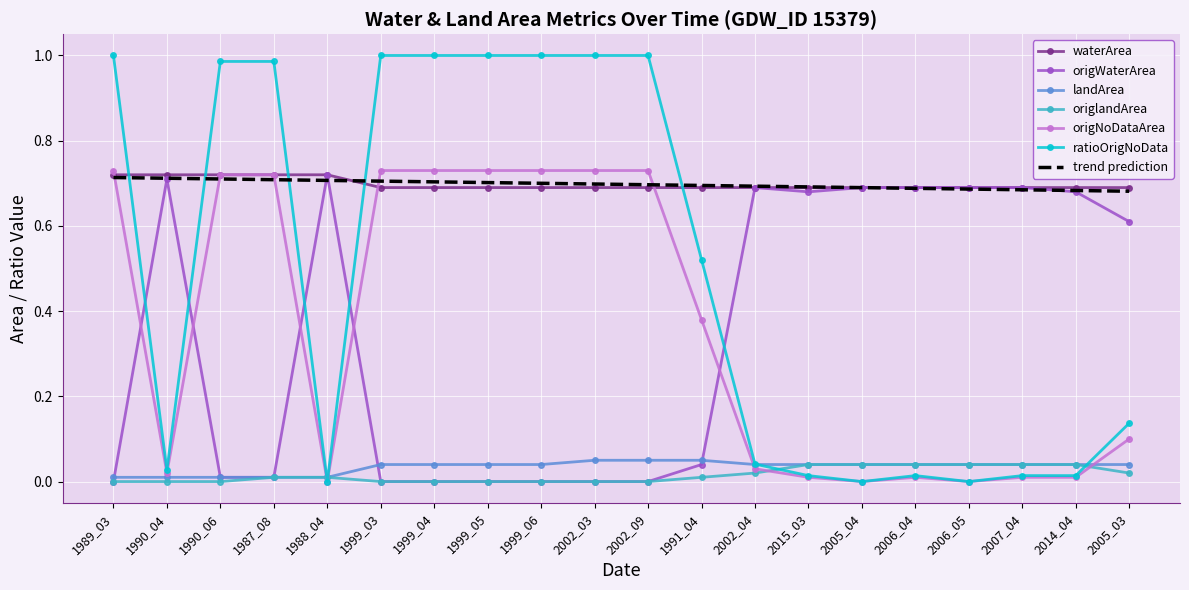

What is the total value across all series at 1999_04?

3.2